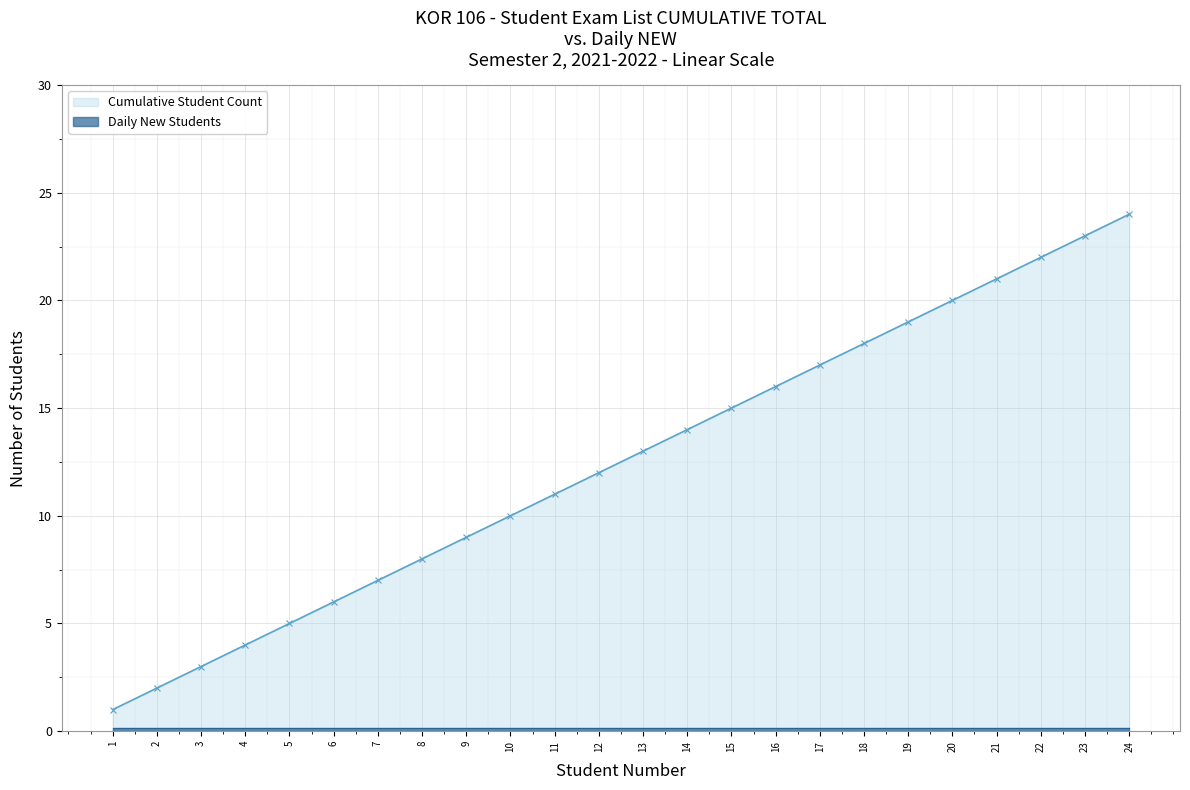

What is the sum of the values at 10 and 5?

15